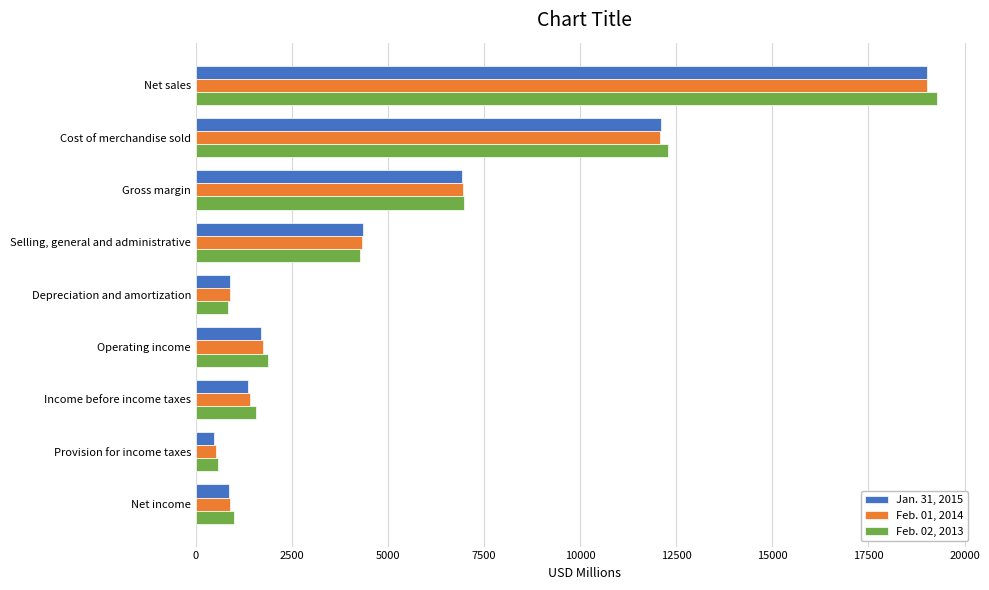

Is it true that Feb. 02, 2013 equals 986 at Net income?

True